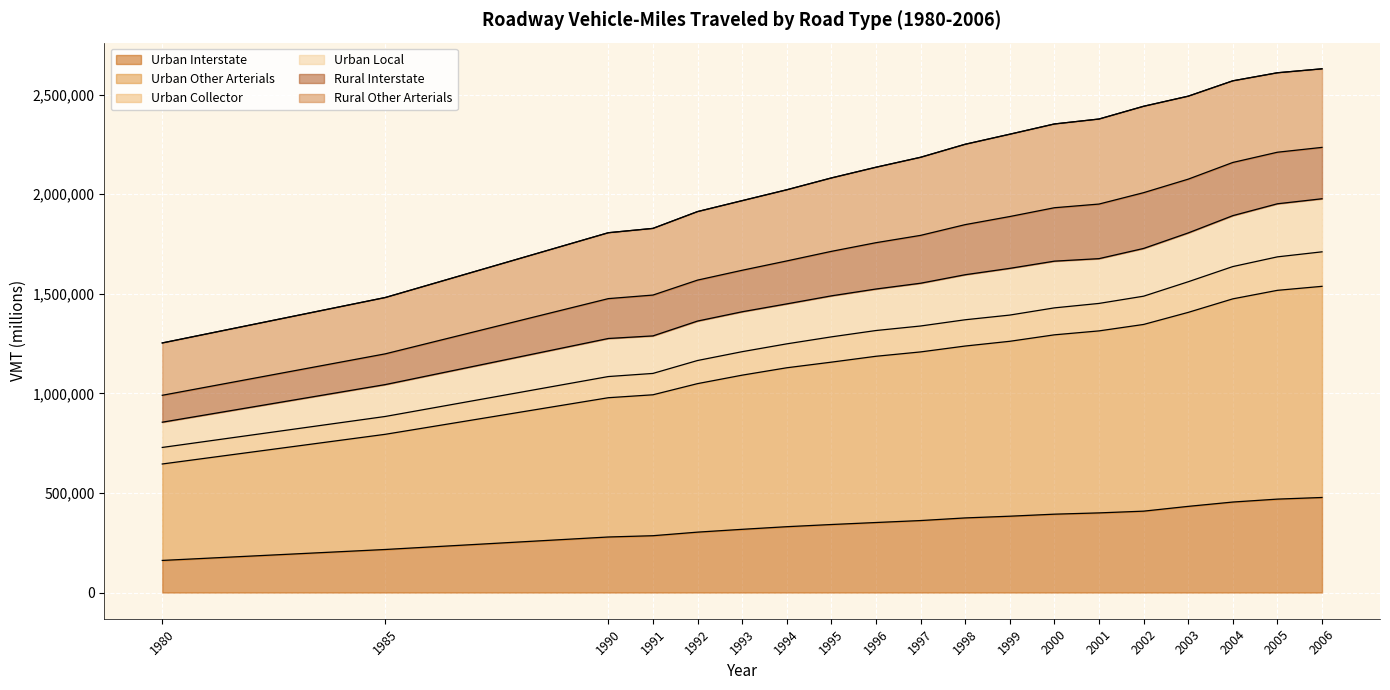

True or false: Urban Interstate has a value of 199344 at 2002.

False